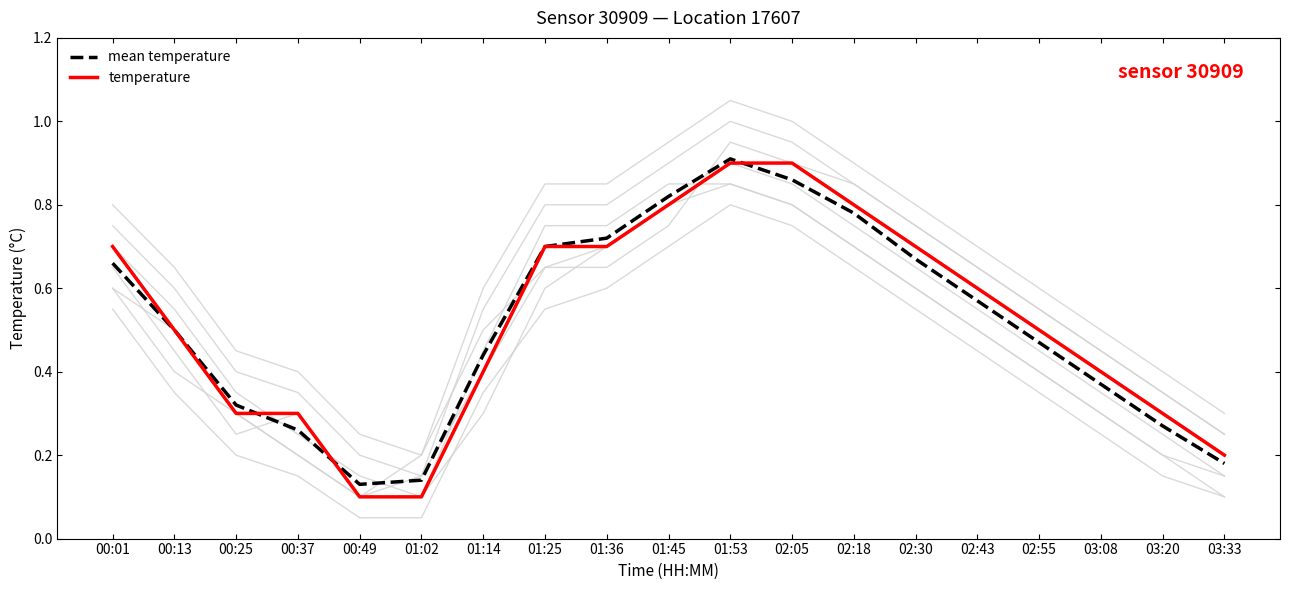

What is the minimum value for temperature?

0.1